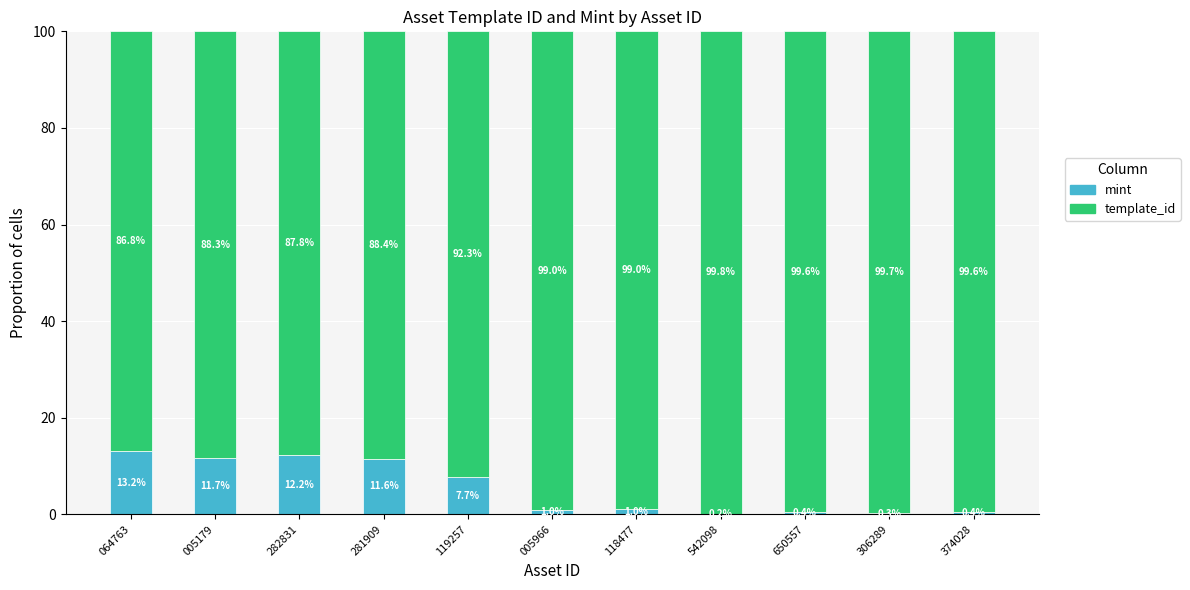

Is it true that mint equals 3.1 at 119257?

False